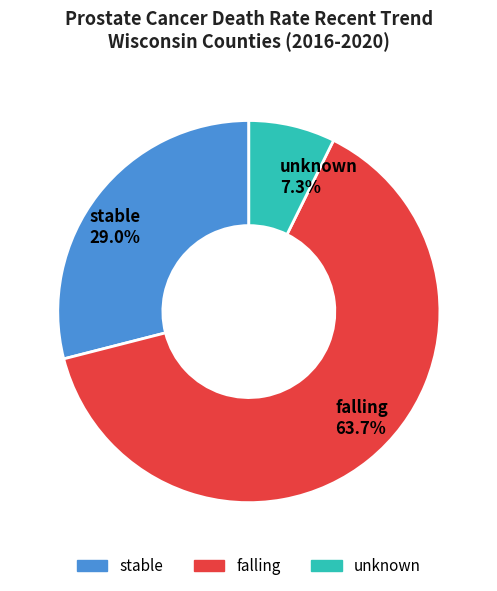

Does unknown account for over 50% of the chart?

No